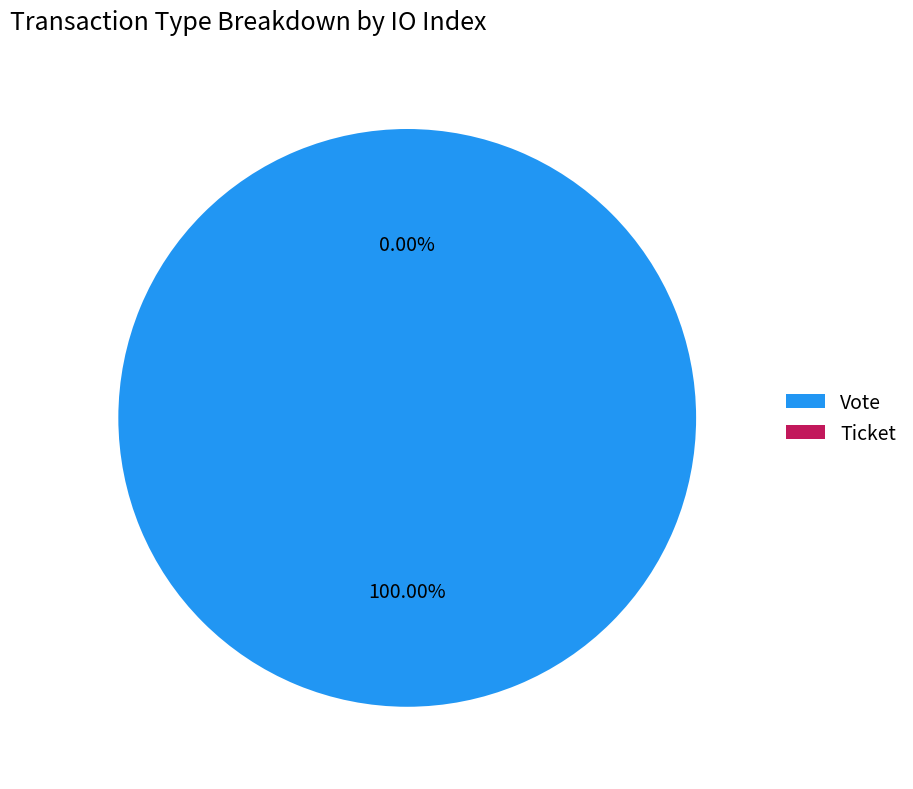

What portion of the pie excludes Ticket?

100.0%